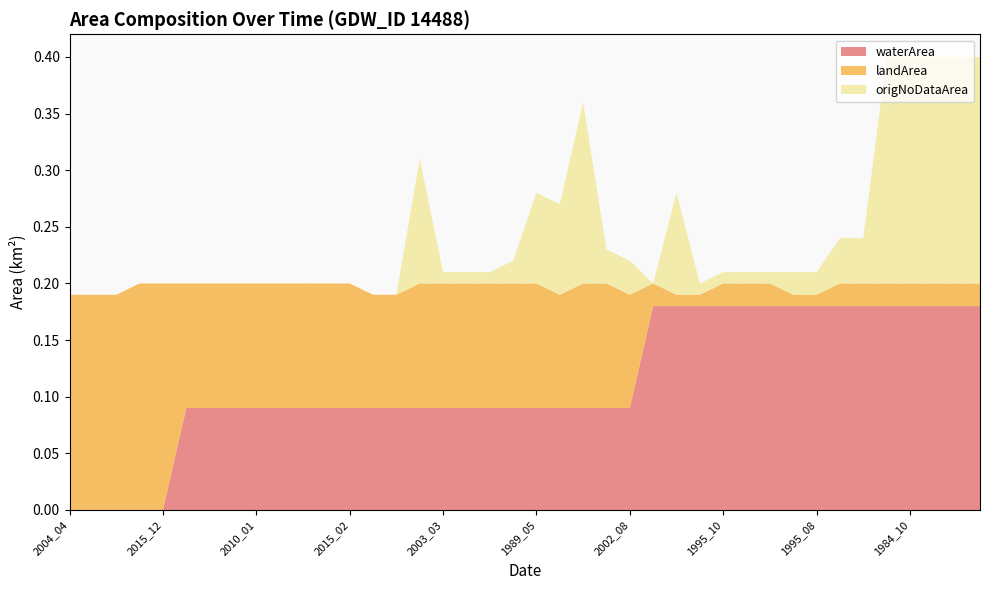

Reading left to right, extract all data points from this chart.

waterArea: 2004_04=0.0	2004_09=0.0	2016_04=0.0	2007_04=0.0	2015_12=0.0	2002_11=0.1	2006_02=0.1	2008_01=0.1	2010_01=0.1	2012_03=0.1	2012_04=0.1	2012_12=0.1	2015_02=0.1	2005_11=0.1	2013_04=0.1	1993_07=0.1	2003_03=0.1	2005_07=0.1	2005_10=0.1	2005_02=0.1	1989_05=0.1	2001_10=0.1	2008_07=0.1	2001_11=0.1	2002_08=0.1	1998_09=0.2	1994_06=0.2	1995_09=0.2	1995_10=0.2	1990_08=0.2	1998_10=0.2	1987_10=0.2	1995_08=0.2	1990_06=0.2	1994_09=0.2	1984_07=0.2	1984_10=0.2	1986_01=0.2	1986_02=0.2	1986_08=0.2
landArea: 2004_04=0.2	2004_09=0.2	2016_04=0.2	2007_04=0.2	2015_12=0.2	2002_11=0.1	2006_02=0.1	2008_01=0.1	2010_01=0.1	2012_03=0.1	2012_04=0.1	2012_12=0.1	2015_02=0.1	2005_11=0.1	2013_04=0.1	1993_07=0.1	2003_03=0.1	2005_07=0.1	2005_10=0.1	2005_02=0.1	1989_05=0.1	2001_10=0.1	2008_07=0.1	2001_11=0.1	2002_08=0.1	1998_09=0.0	1994_06=0.0	1995_09=0.0	1995_10=0.0	1990_08=0.0	1998_10=0.0	1987_10=0.0	1995_08=0.0	1990_06=0.0	1994_09=0.0	1984_07=0.0	1984_10=0.0	1986_01=0.0	1986_02=0.0	1986_08=0.0
origNoDataArea: 2004_04=0.0	2004_09=0.0	2016_04=0.0	2007_04=0.0	2015_12=0.0	2002_11=0.0	2006_02=0.0	2008_01=0.0	2010_01=0.0	2012_03=0.0	2012_04=0.0	2012_12=0.0	2015_02=0.0	2005_11=0.0	2013_04=0.0	1993_07=0.1	2003_03=0.0	2005_07=0.0	2005_10=0.0	2005_02=0.0	1989_05=0.1	2001_10=0.1	2008_07=0.2	2001_11=0.0	2002_08=0.0	1998_09=0.0	1994_06=0.1	1995_09=0.0	1995_10=0.0	1990_08=0.0	1998_10=0.0	1987_10=0.0	1995_08=0.0	1990_06=0.0	1994_09=0.0	1984_07=0.2	1984_10=0.2	1986_01=0.2	1986_02=0.2	1986_08=0.2